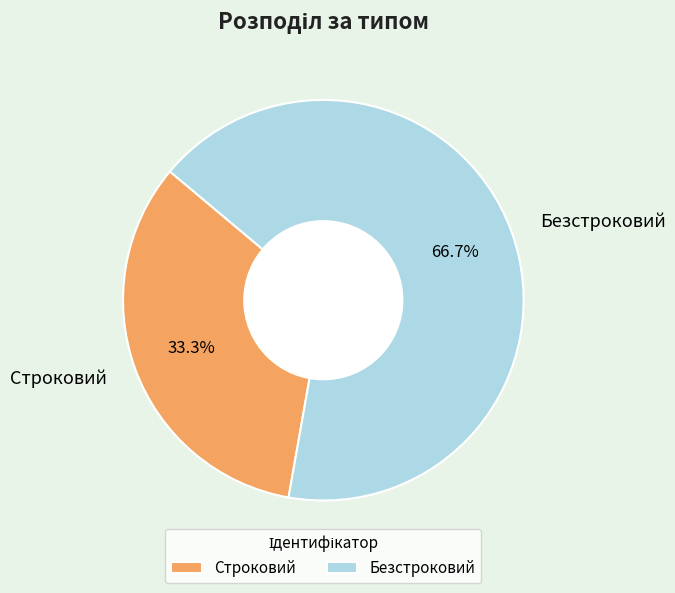

To the nearest percent, what percentage of the pie is Безстроковий?

67%